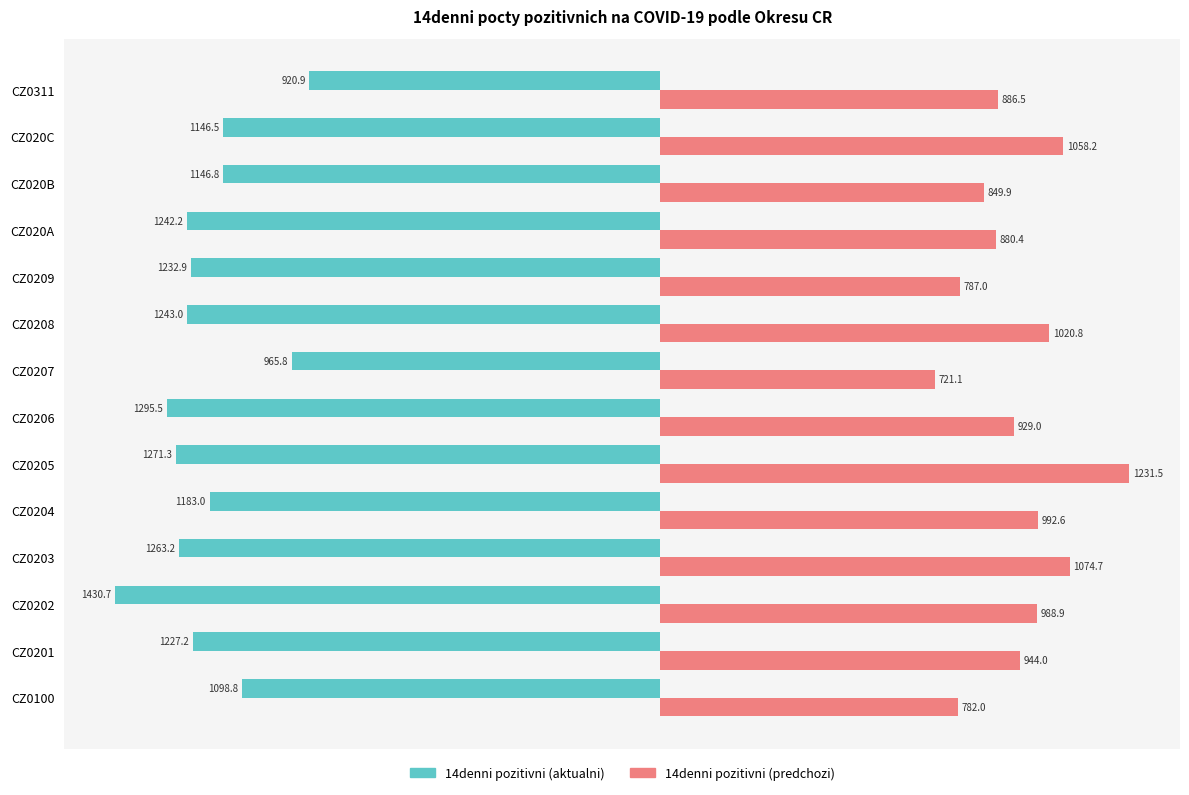

Is it true that 14denni pozitivni (aktualni) equals -1232.9 at CZ0209?

True